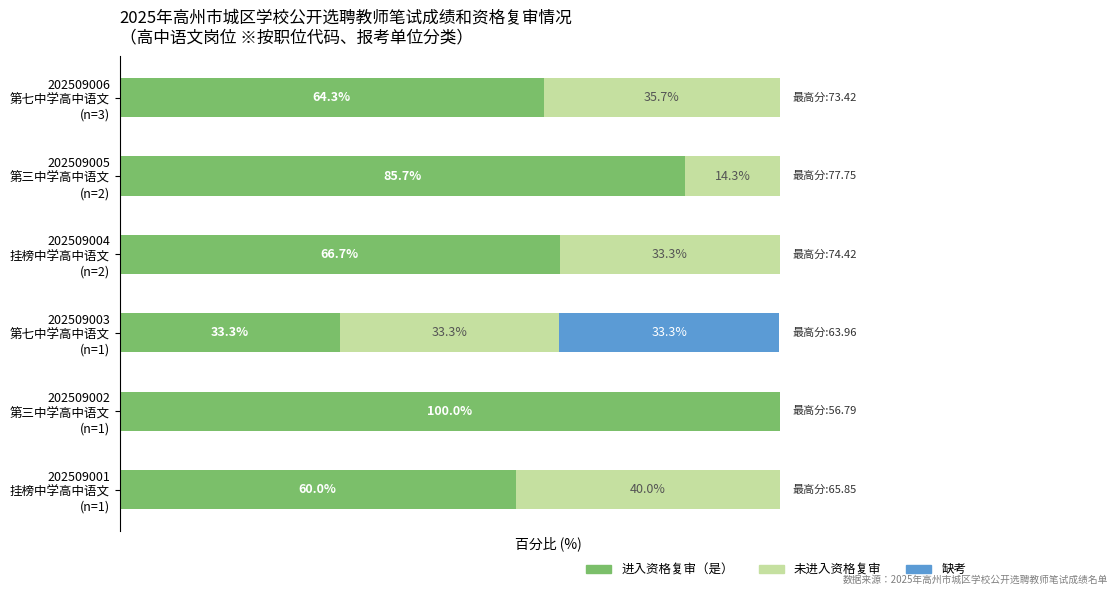

How many groups of bars are there?

6